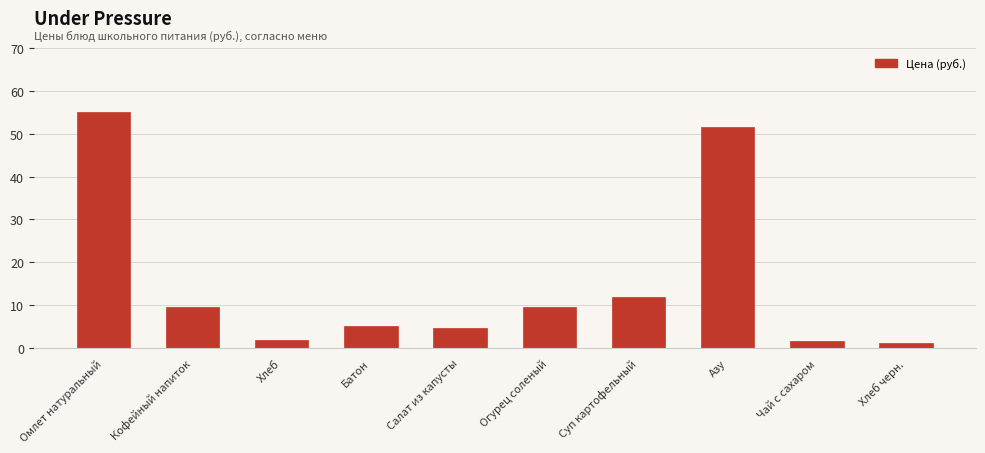

Where is the data nearest to the value 28?

Суп картофельный